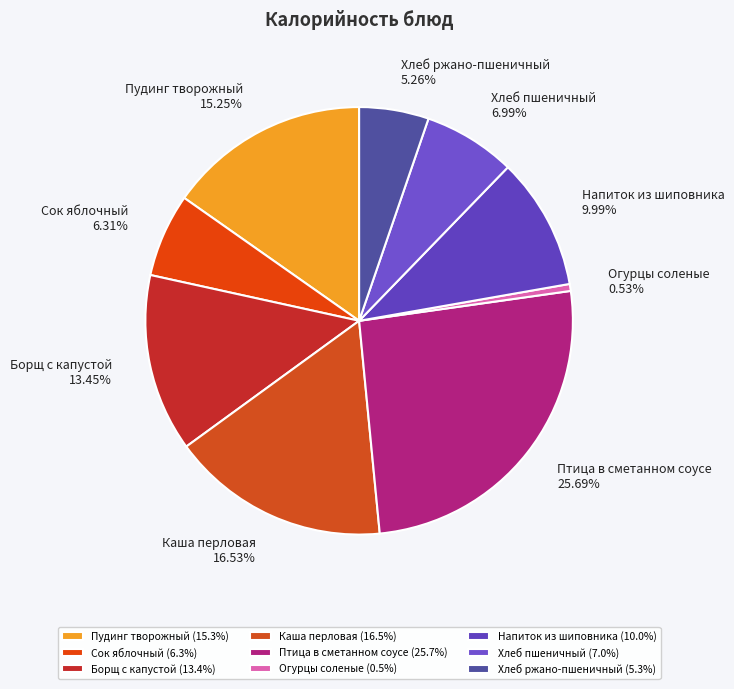

What percentage is the Хлеб пшеничный slice, to the nearest percent?

7%